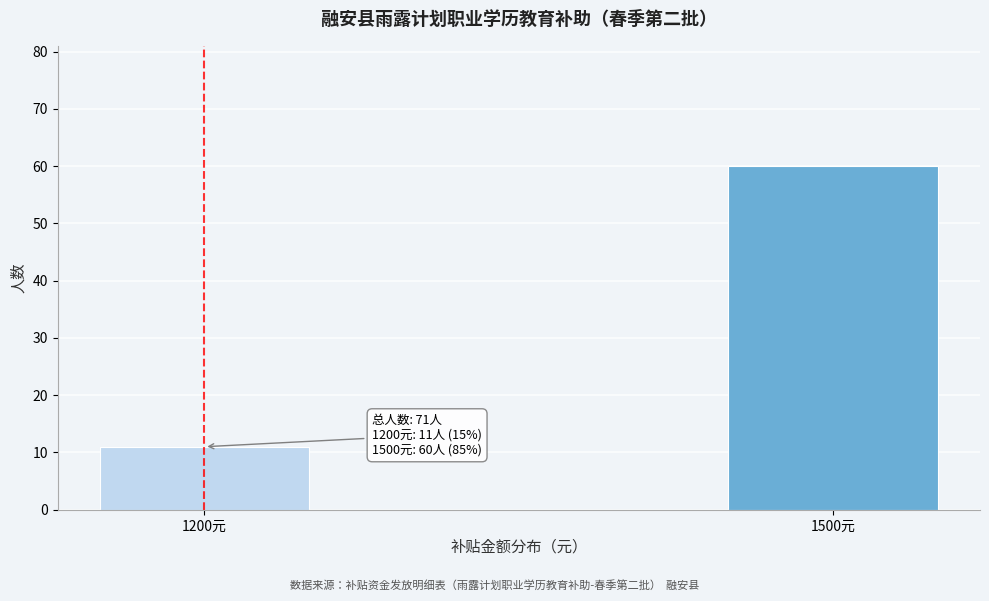

Reading left to right, extract all data points from this chart.

11	60